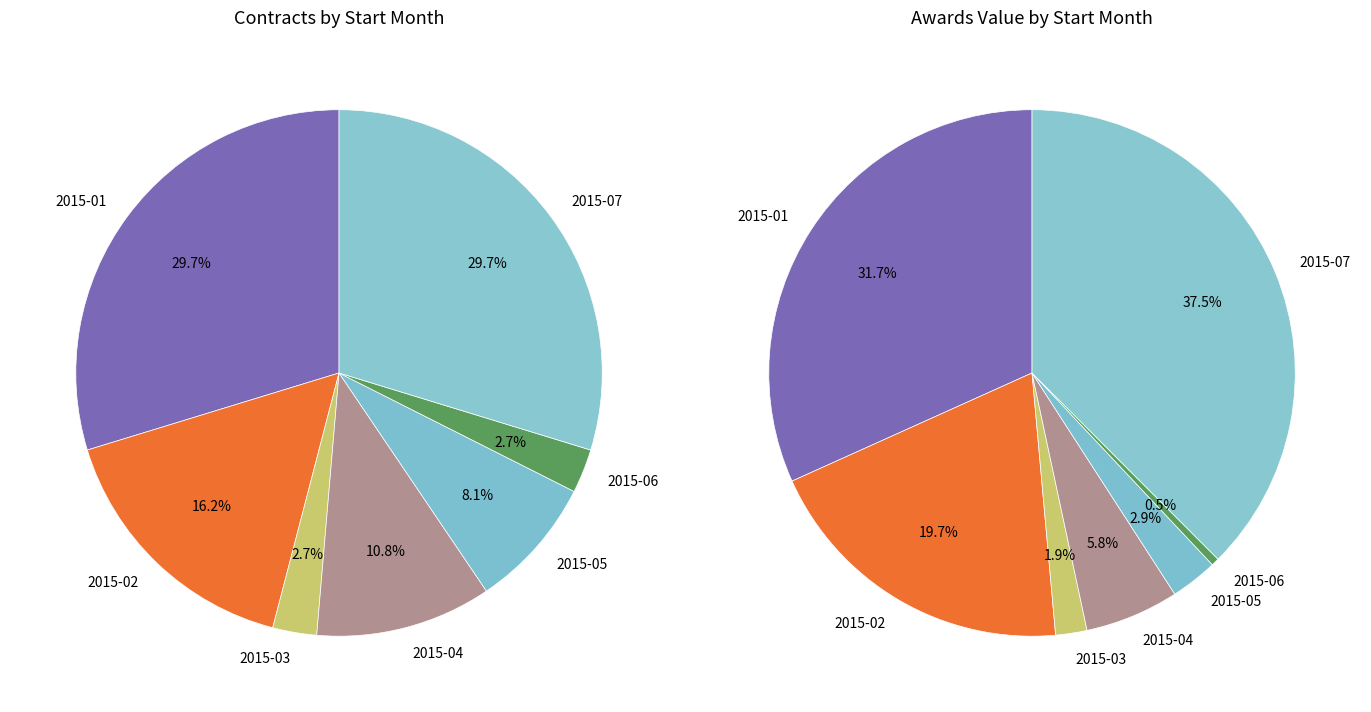

Is the sum of 2015-02 and 2015-05 greater than half?

No